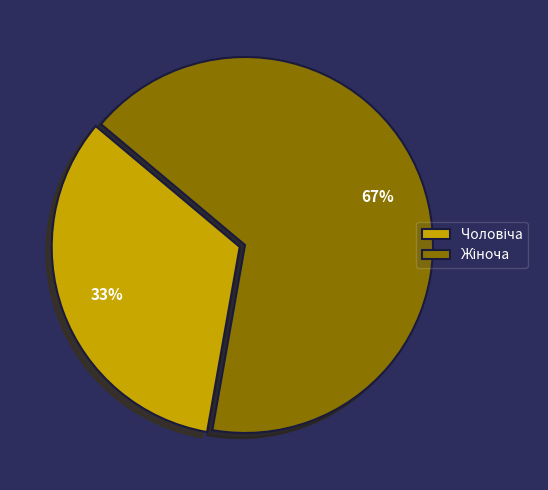

Do Чоловіча and Жіноча together represent more than half of the pie?

Yes